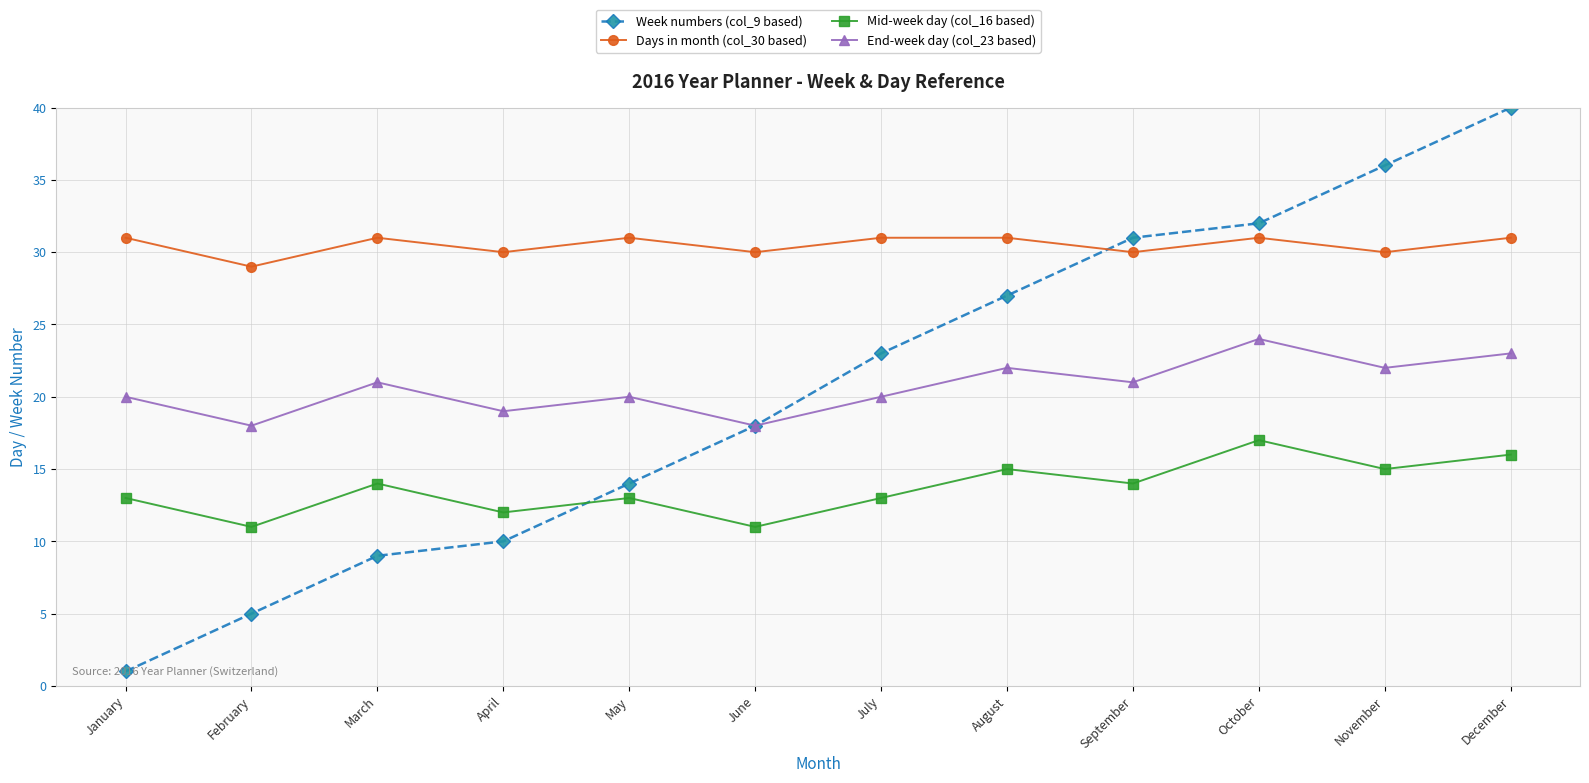

True or false: Mid-week day (col_16 based) and Days in month (col_30 based) intersect in this chart.

False